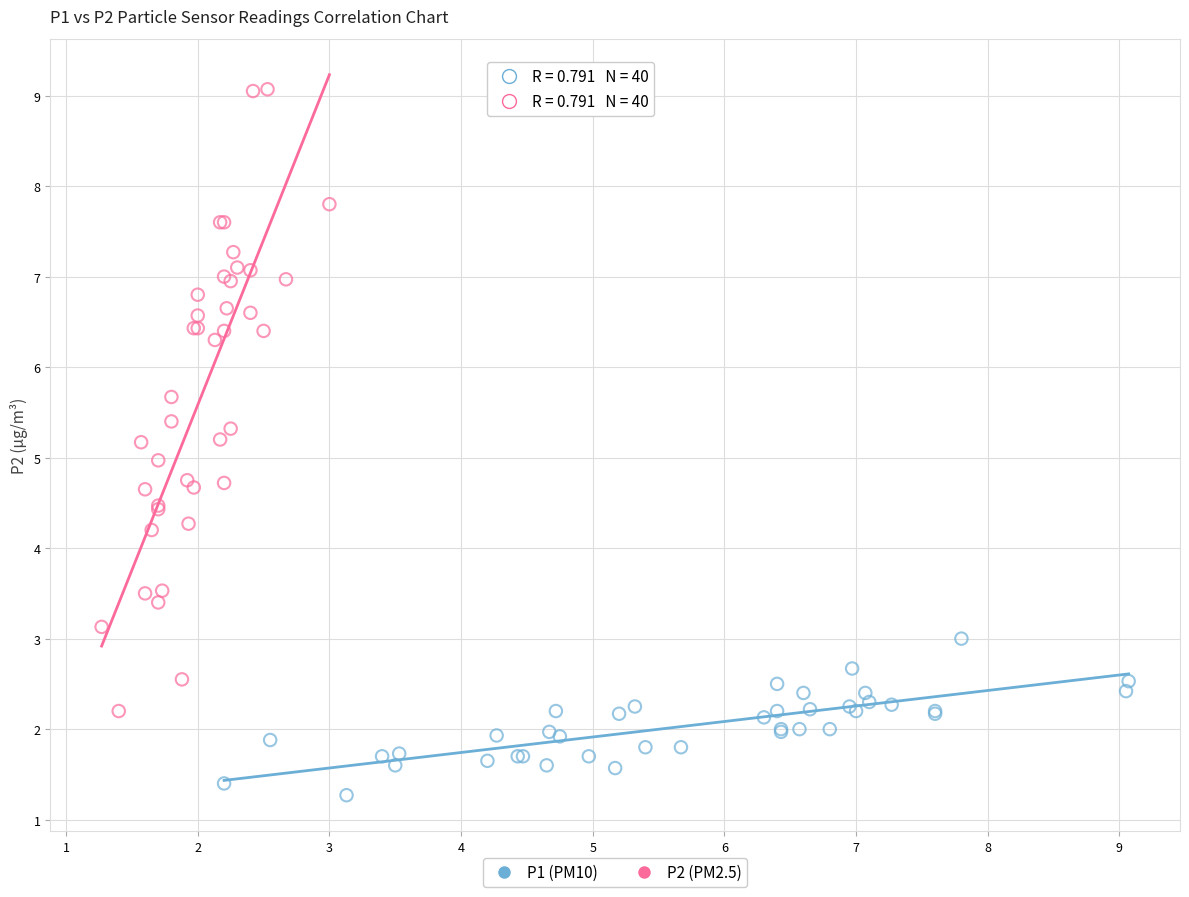

Which series reaches the maximum Y coordinate?

P2 (PM2.5)